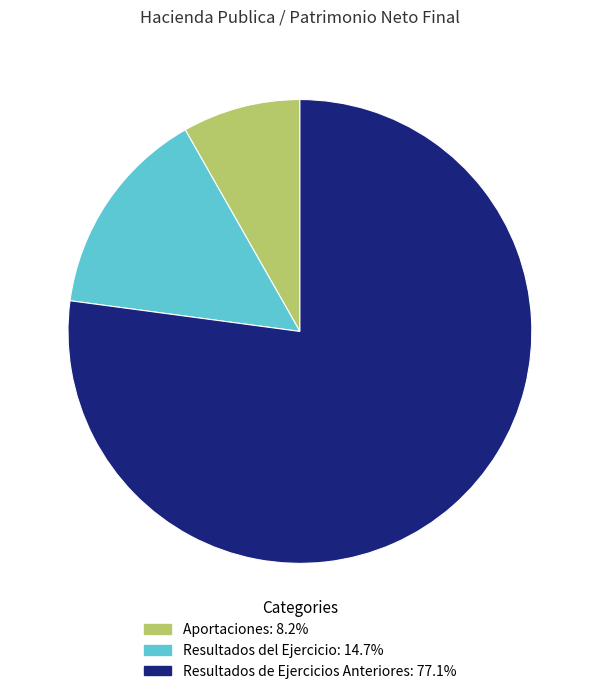

Do Resultados del Ejercicio: 14.7% and Resultados de Ejercicios Anteriores: 77.1% together represent more than half of the pie?

Yes